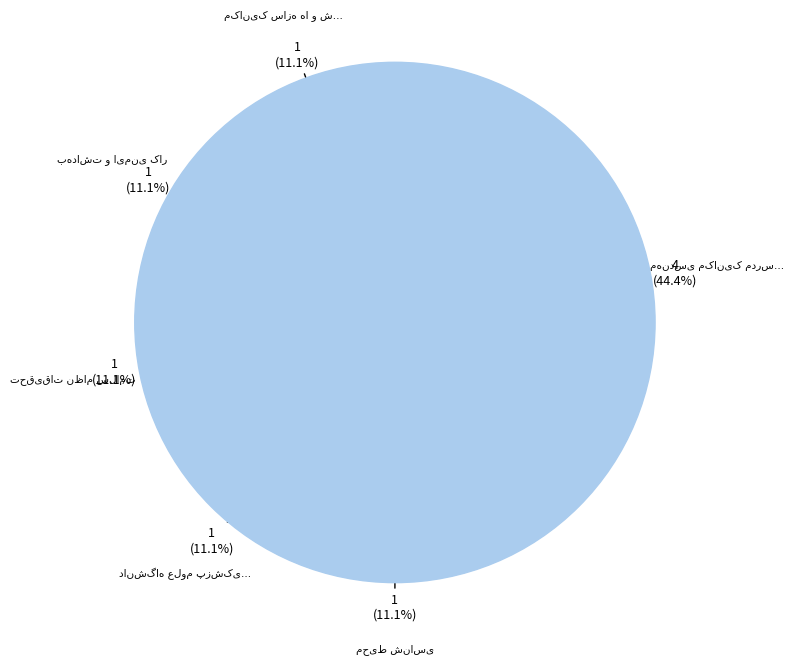

To the nearest percent, what percentage of the pie is مهندسی مکانیک مدرس (فنی و مهندسی مدرس)?

44%